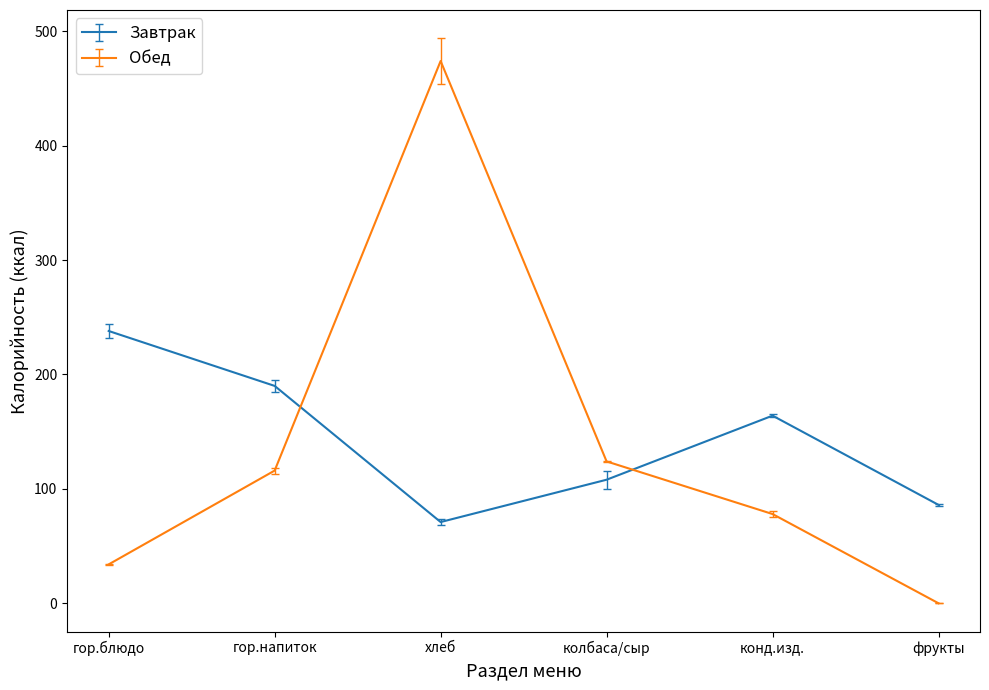

How many interior local valleys does the Завтрак series have?

1